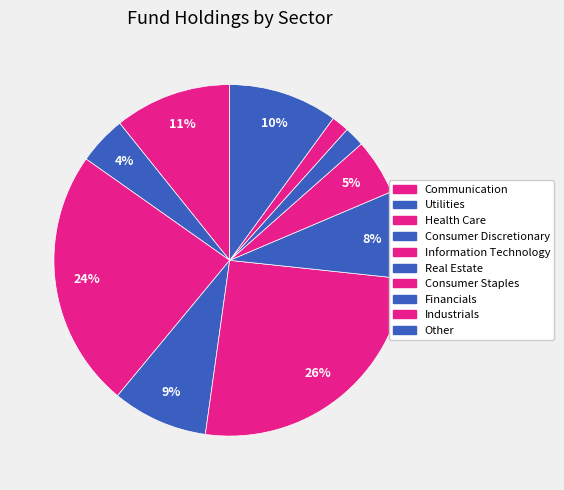

Count the number of slices in the pie.

10